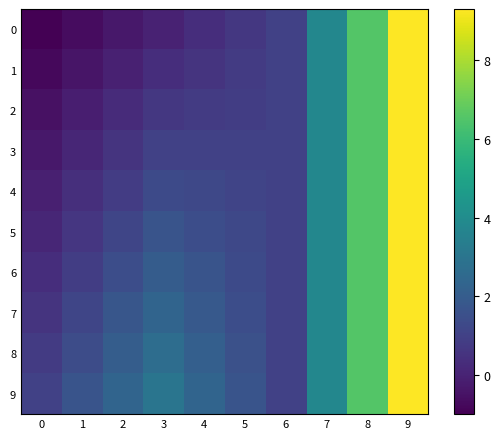

What is the maximum value shown in the chart?

9.3